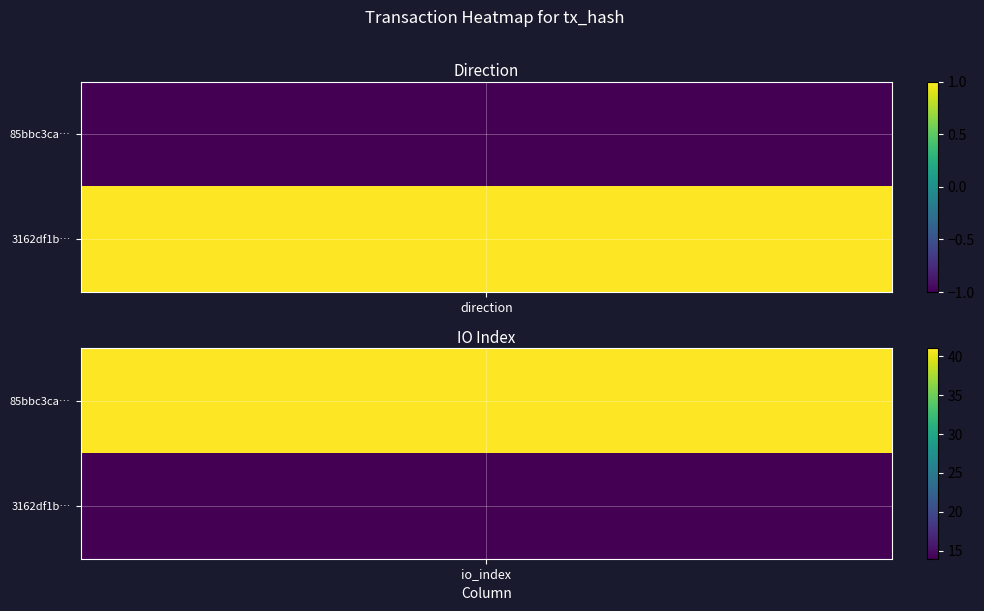

What is the sum of the 85bbc3ca1c371c09aaa44ae052cedcae2c20eba values at -1 and 1?

40